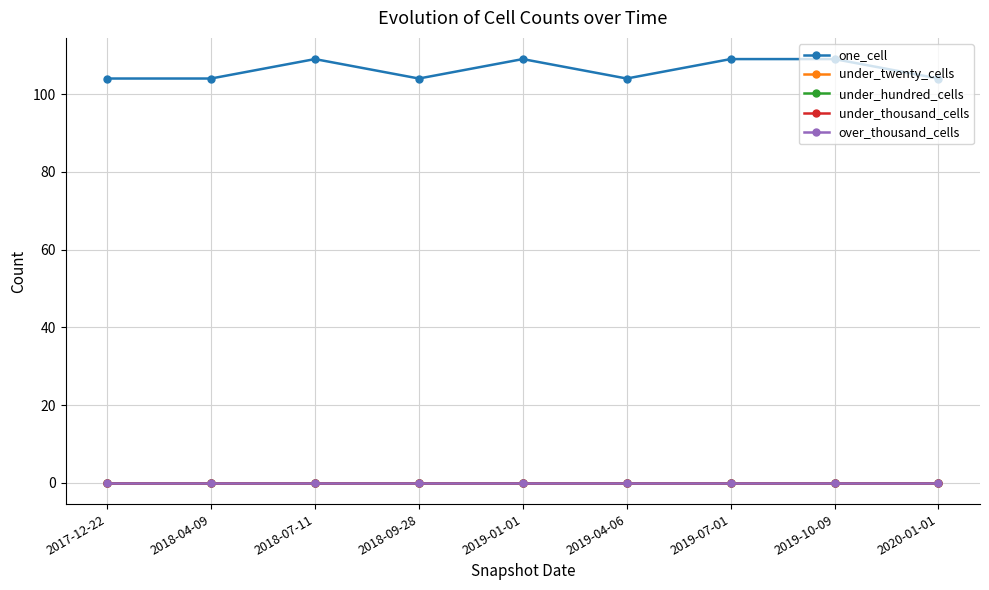

What position from the right is 2018-09-28?

6